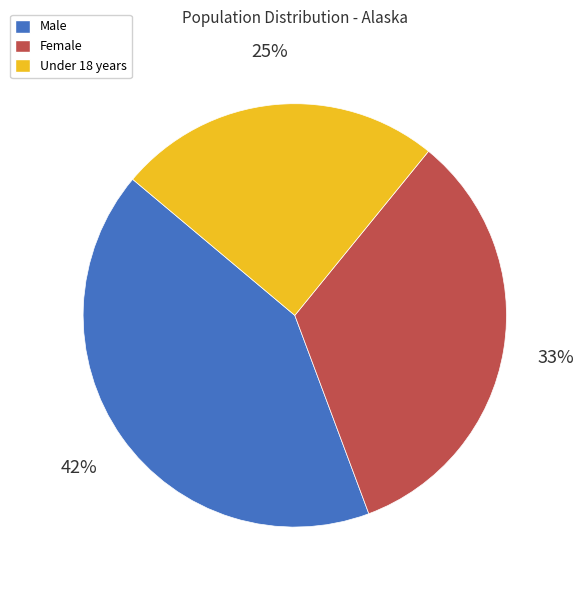

How many segments does this pie chart have?

3